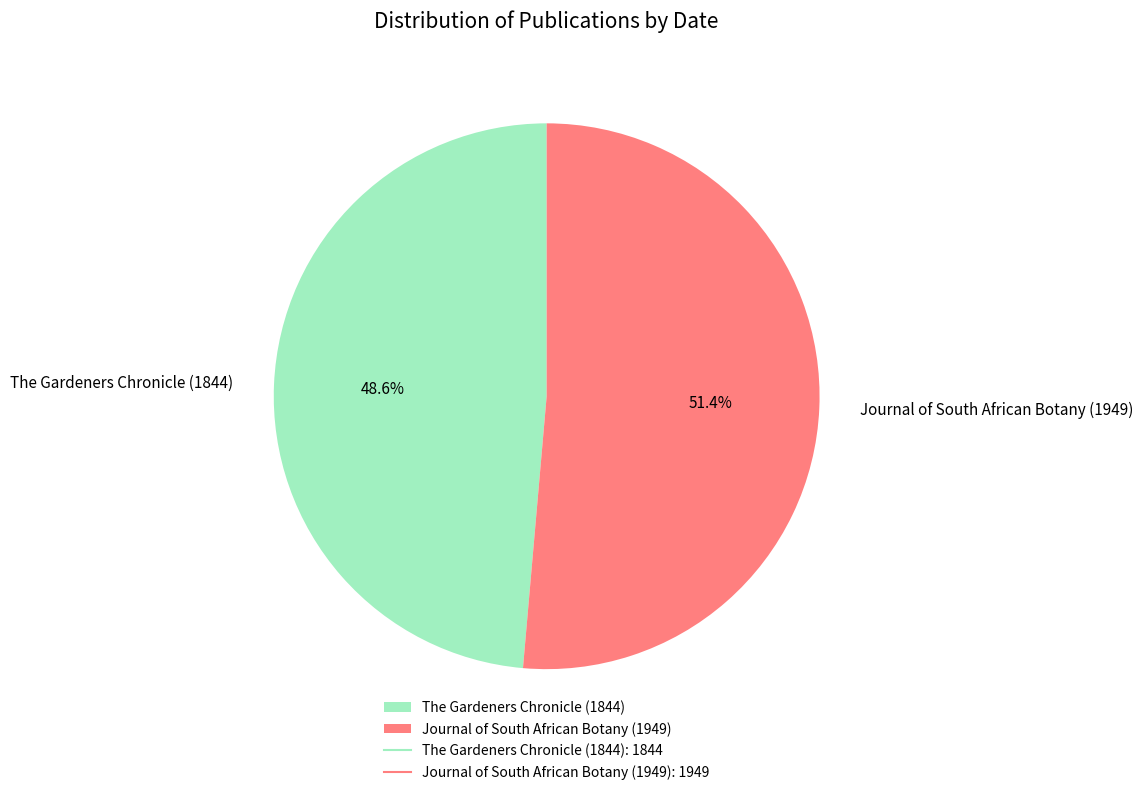

What is the total percentage of The Gardeners Chronicle (1844) and Journal of South African Botany (1949)?

100.0%